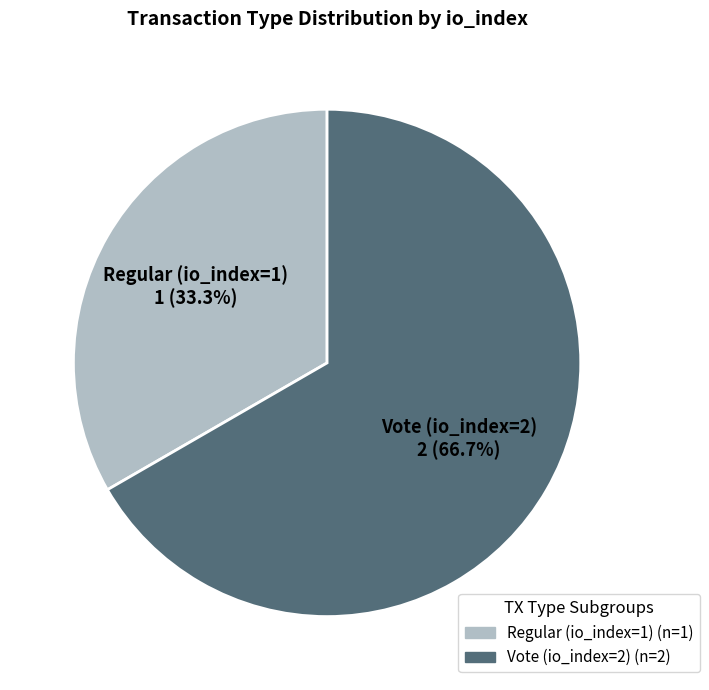

What percentage do Vote (io_index=2) and Regular (io_index=1) together represent?

100.0%